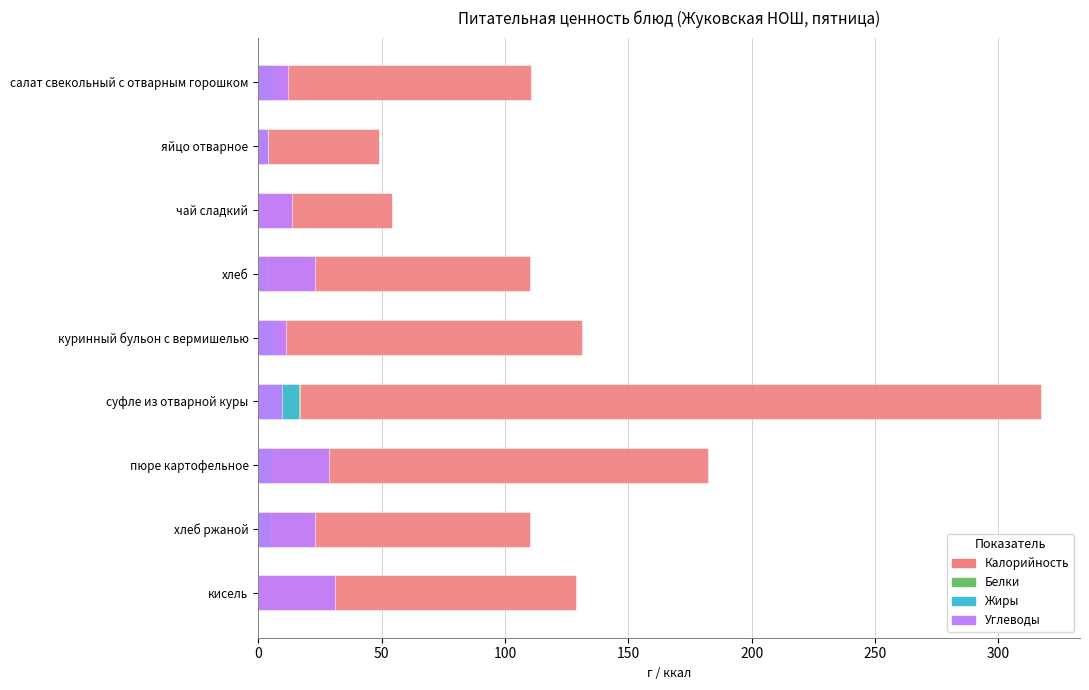

The Жиры series shows 0.2 at кисель. True or false?

False